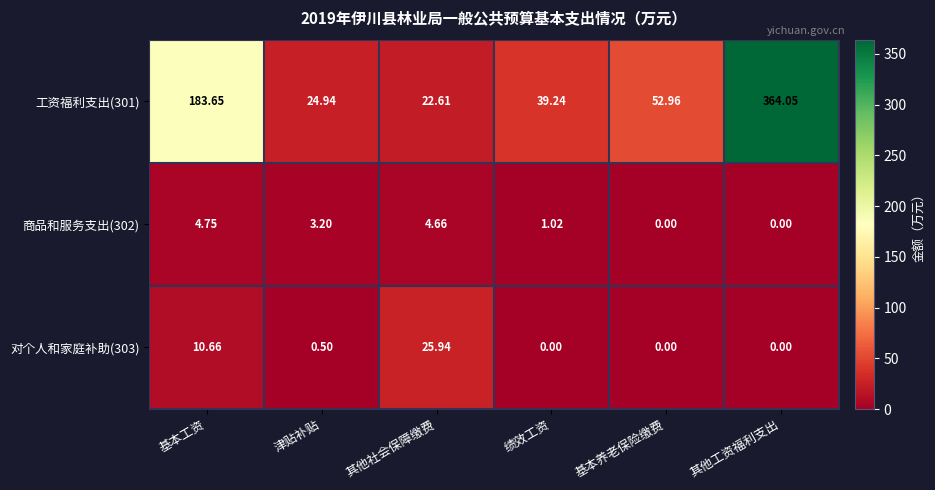

Which category has the highest value across all series?

其他工资福利支出